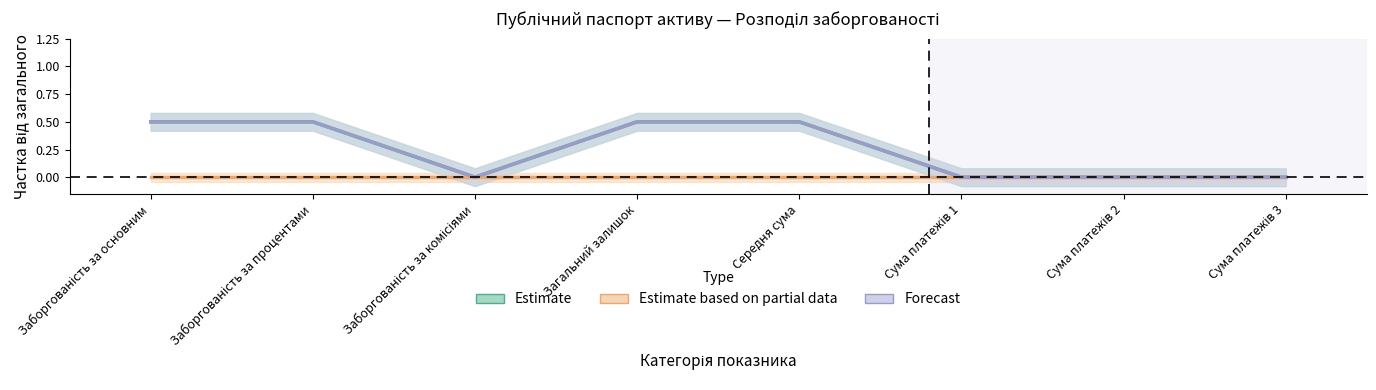

Reading left to right, extract all data points from this chart.

Estimate: 0.5	0.5	0.0	0.5	0.5	0.0	0.0	0.0
Estimate based on partial data: 0.0	0.0	0.0	0.0	0.0	0.0	0.0	0.0
Forecast: 0.5	0.5	0.0	0.5	0.5	0.0	0.0	0.0